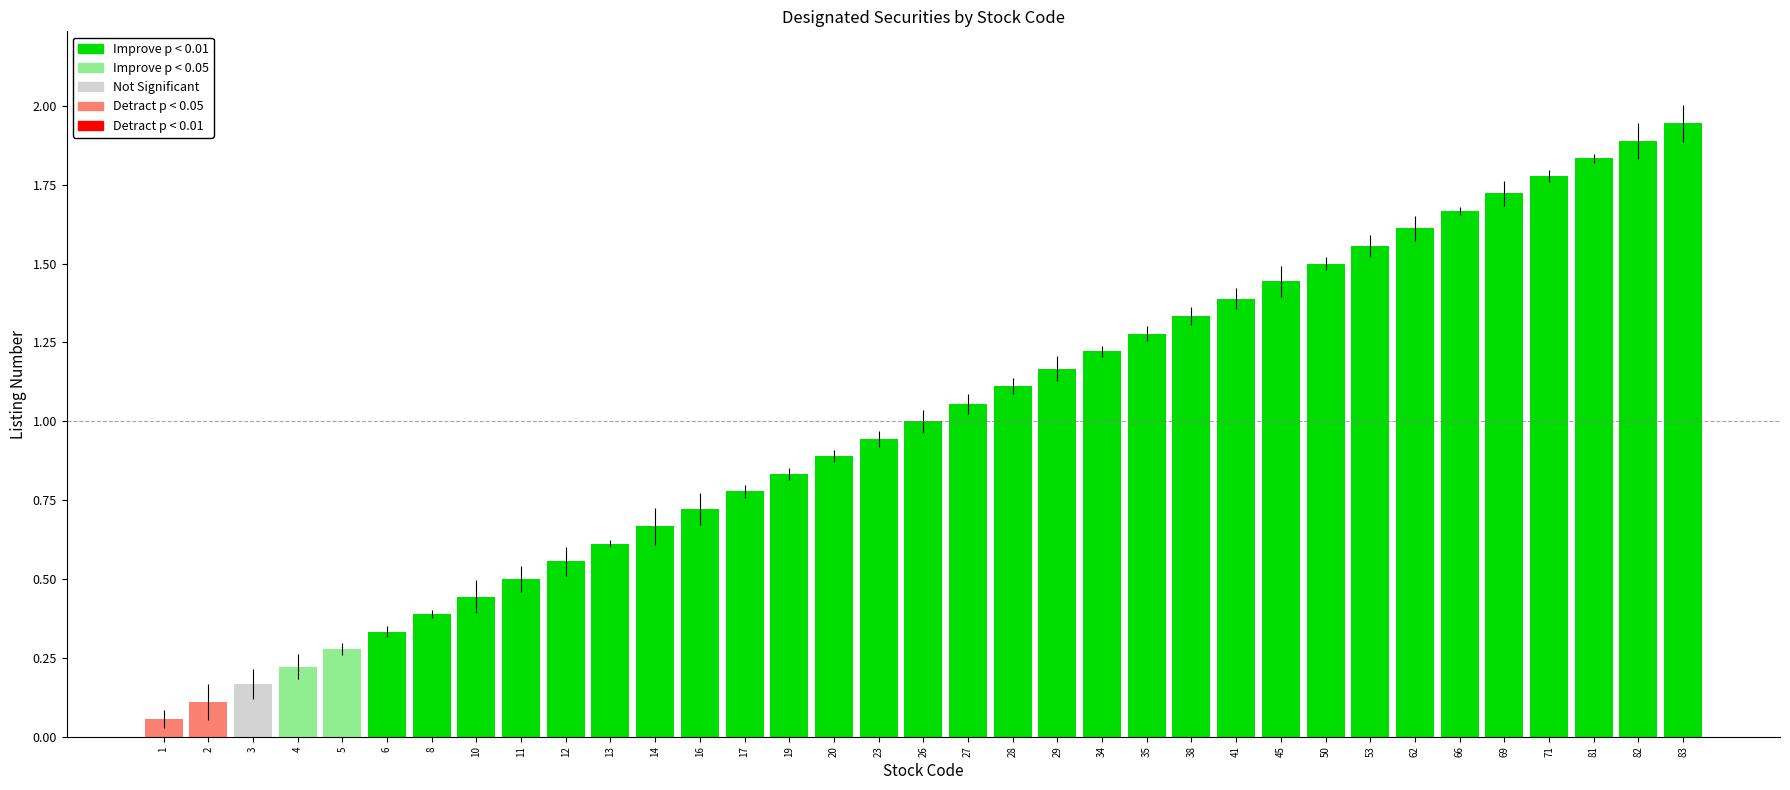

How many bars are there in total?

35